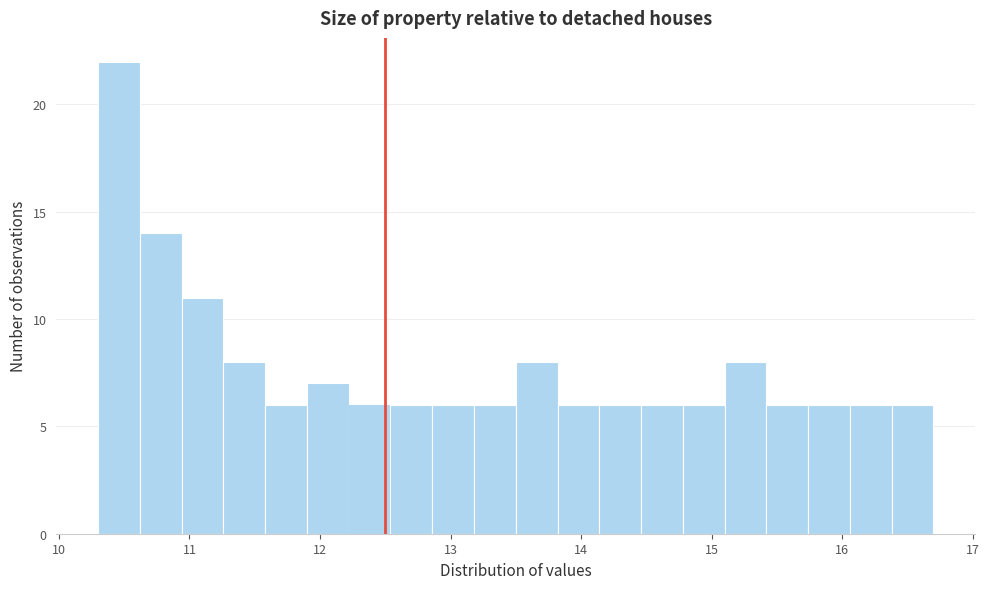

Around what value on the x-axis is the tallest bar? Give the approximate position of its centre, as read against the axis.

10.5